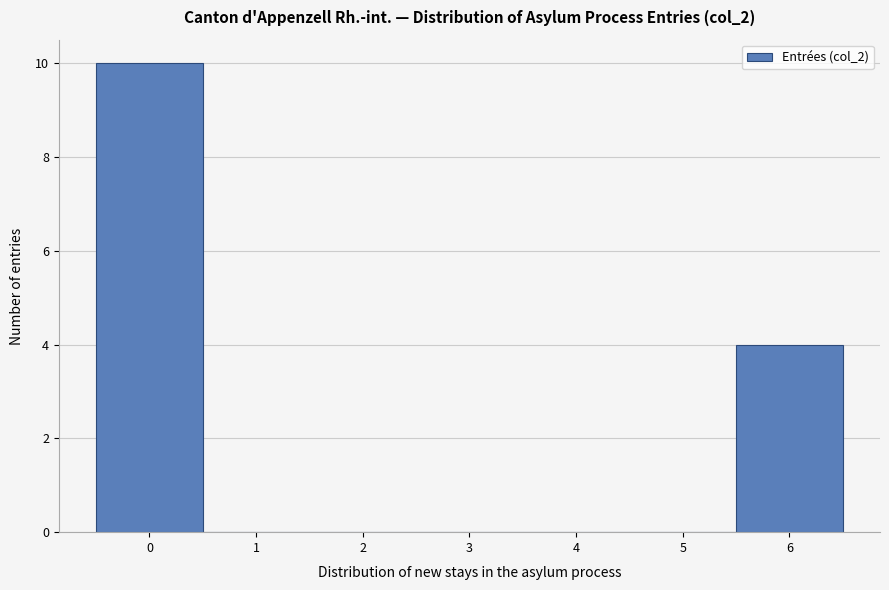

Which range on the x-axis has the tallest bar?

-0.5 to 0.5